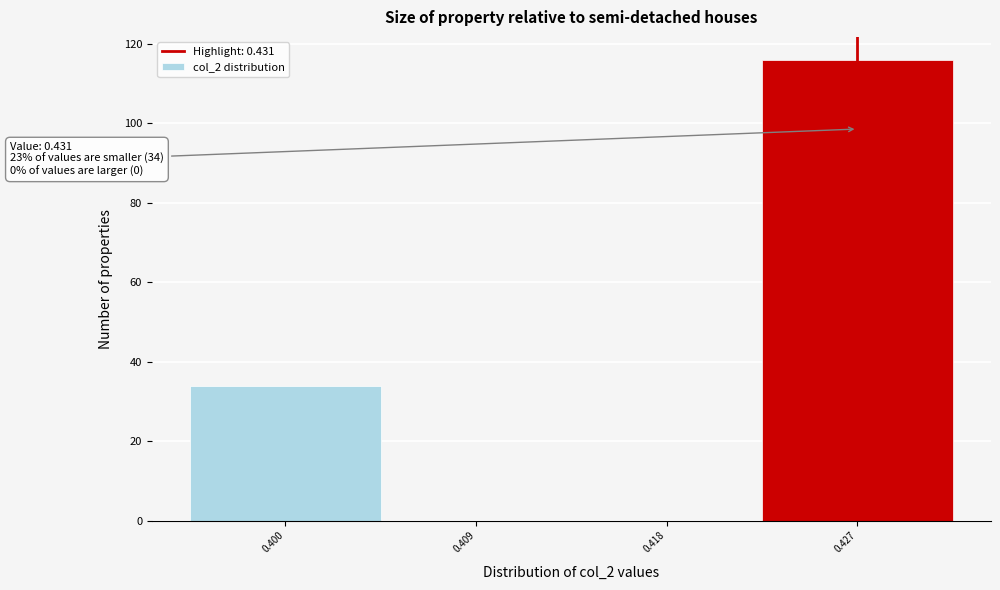

Reading left to right, transcribe all the data shown in this chart.

0.400=34	0.409=0	0.418=0	0.427=116